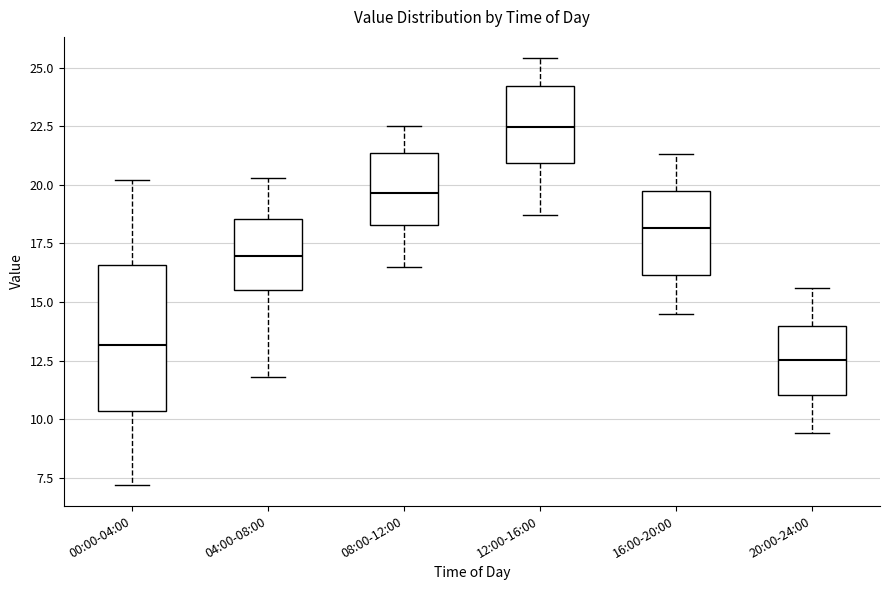

Which box is the tallest, from its lower edge to its upper edge?

00:00-04:00